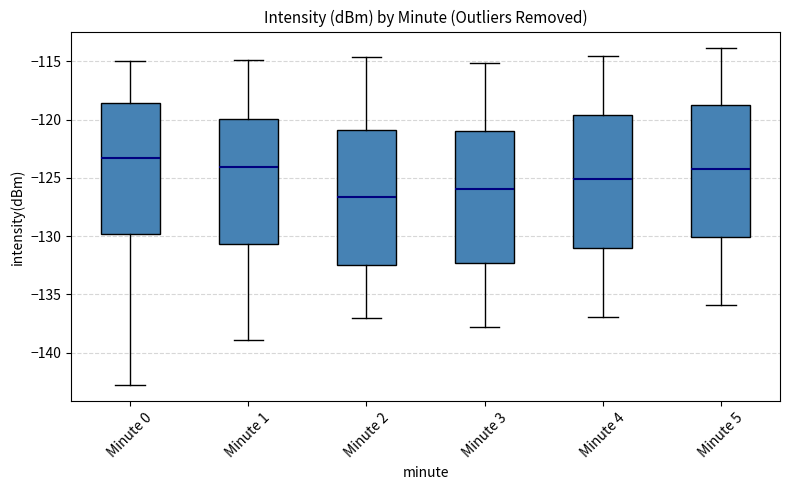

Where does the median line of the box for Minute 2 sit on the y-axis? The values are not printed on the chart, so give them approximately, as read against the axis.

-126.5